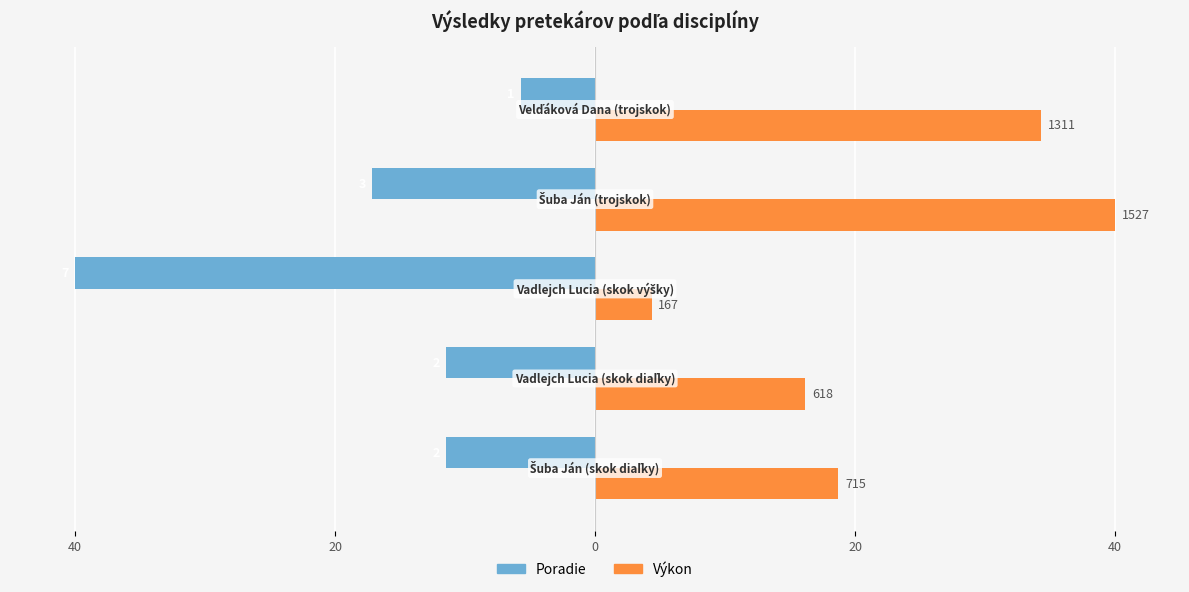

Reading right to left, what are all the values shown in this chart?

Poradie: -5.7	-17.1	-40.0	-11.4	-11.4
Výkon: 34.3	40.0	4.4	16.2	18.7